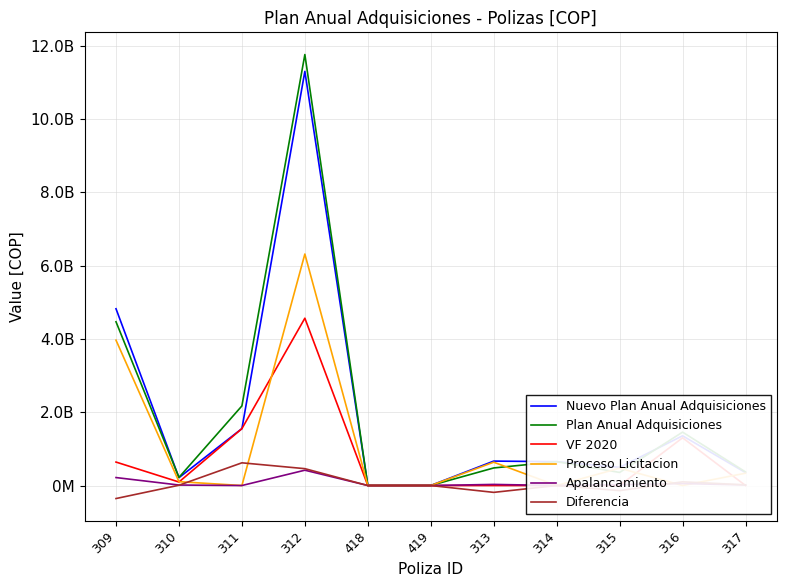

Is the value of Plan Anual Adquisiciones at 309 greater than the value of VF 2020 at 418?

Yes